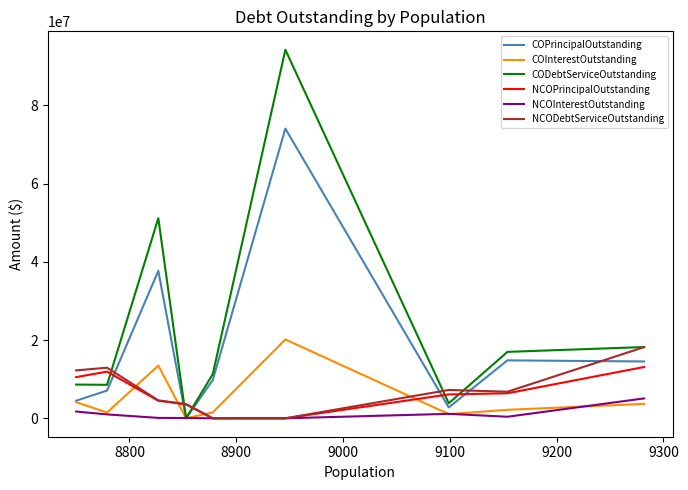

What is the sum of all NCOInterestOutstanding values?

9519662.8